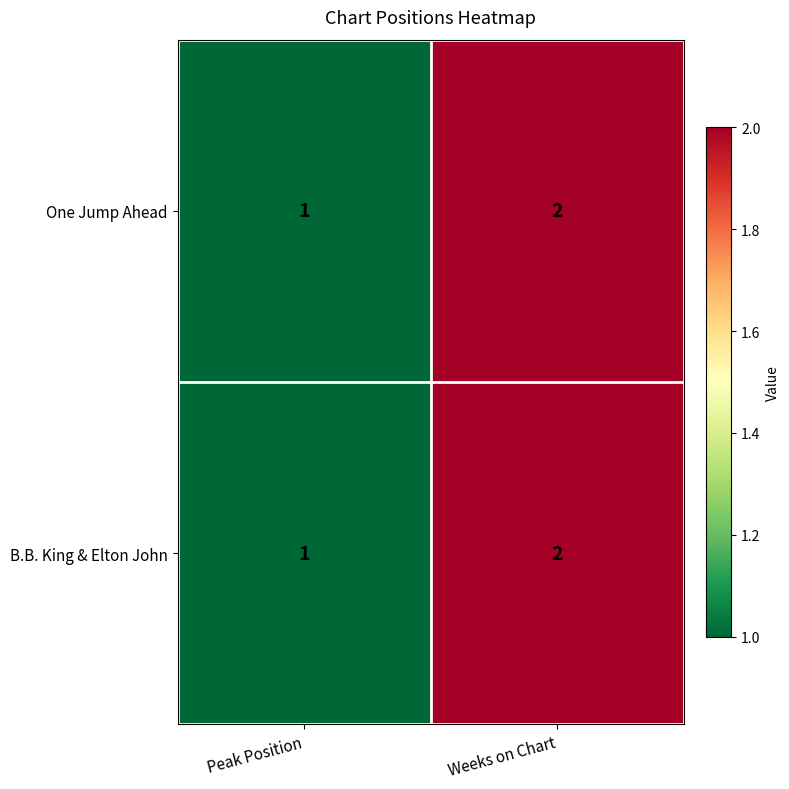

List the labels in order of One Jump Ahead value, largest first.

Weeks on Chart, Peak Position